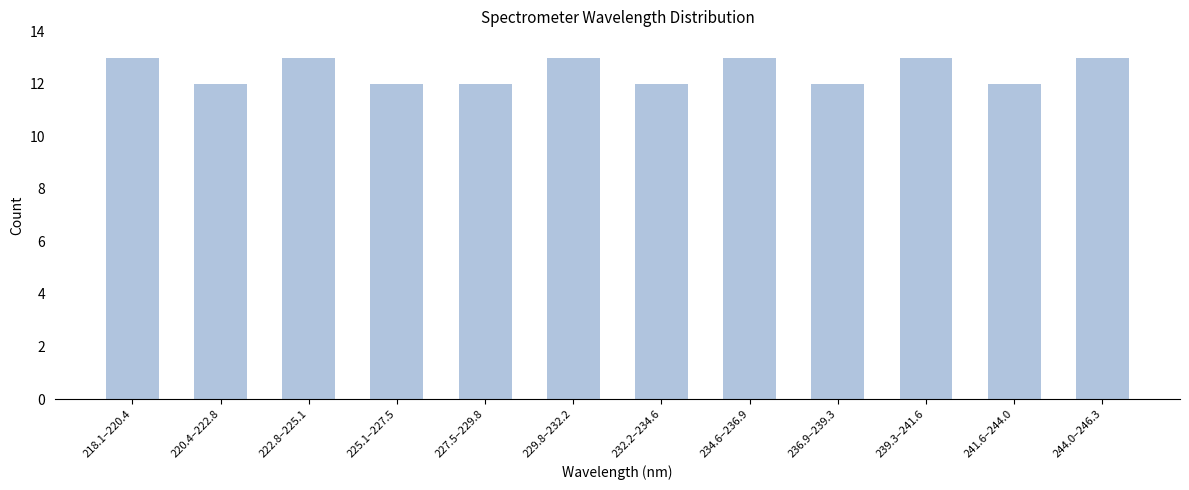

Reading right to left, list all the values displayed in this chart.

13	12	13	12	13	12	13	12	12	13	12	13